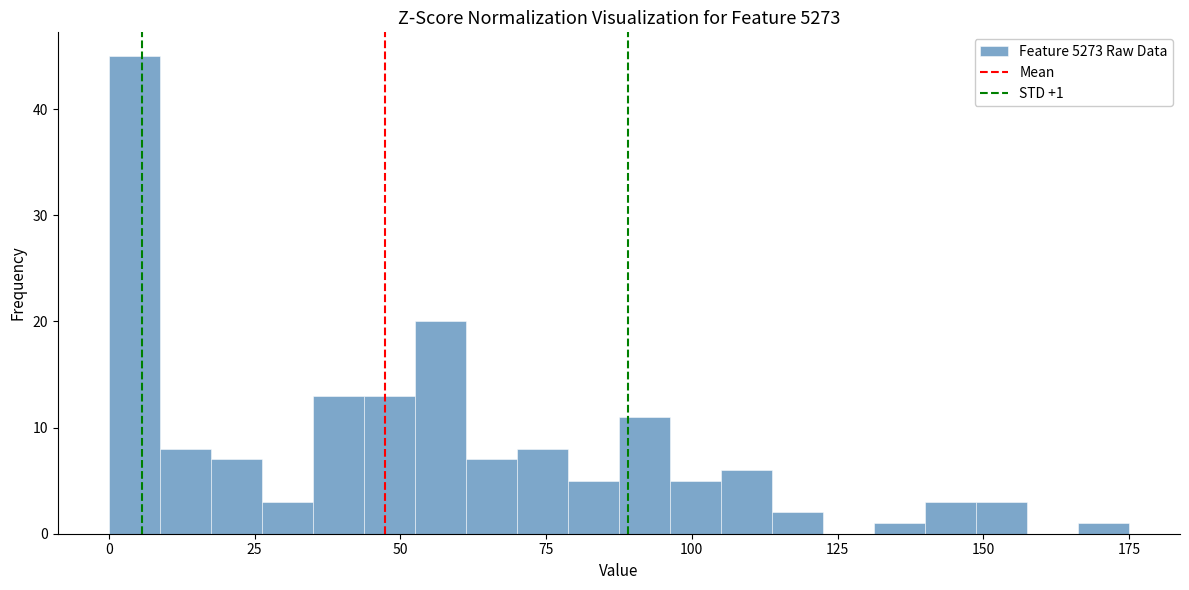

Read against the x-axis, roughly where is the centre of the tallest bar?

5